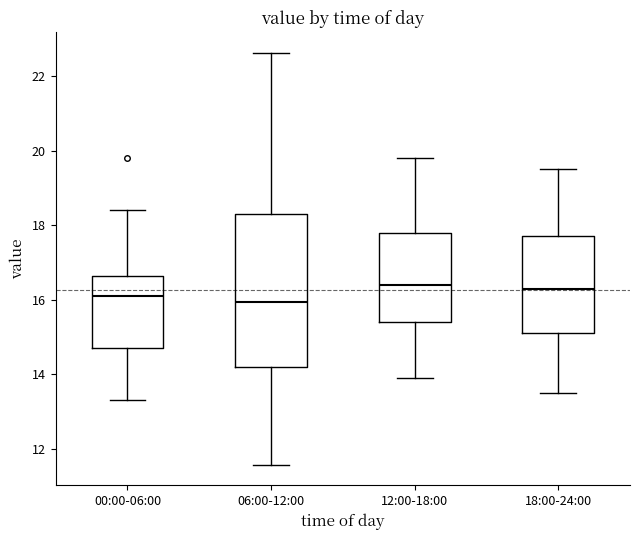

Where does the upper whisker of the box for 06:00-12:00 end on the y-axis? The values are not printed on the chart, so give them approximately, as read against the axis.

22.6